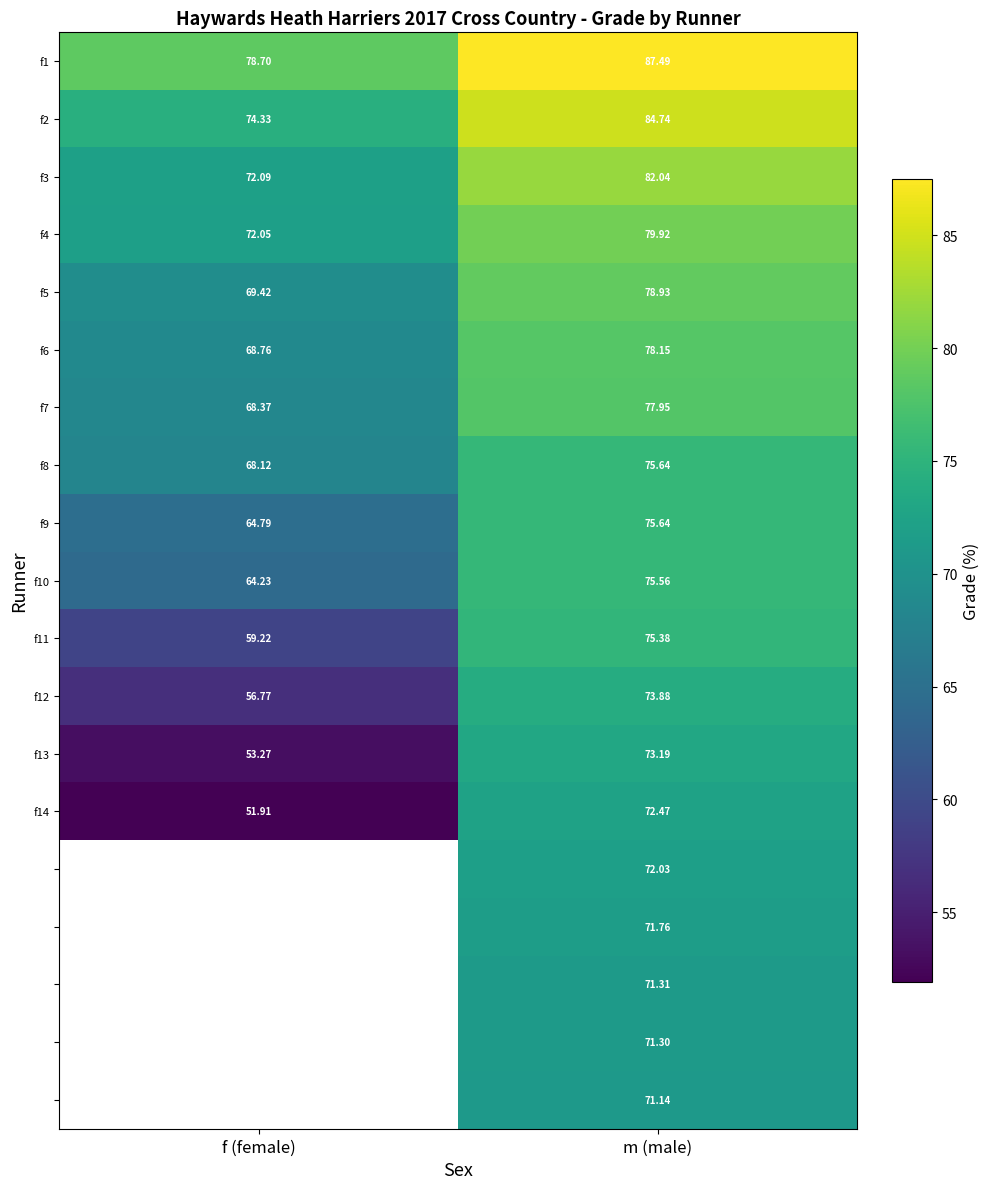

Where does the f3 series first go above 82?

m (male)